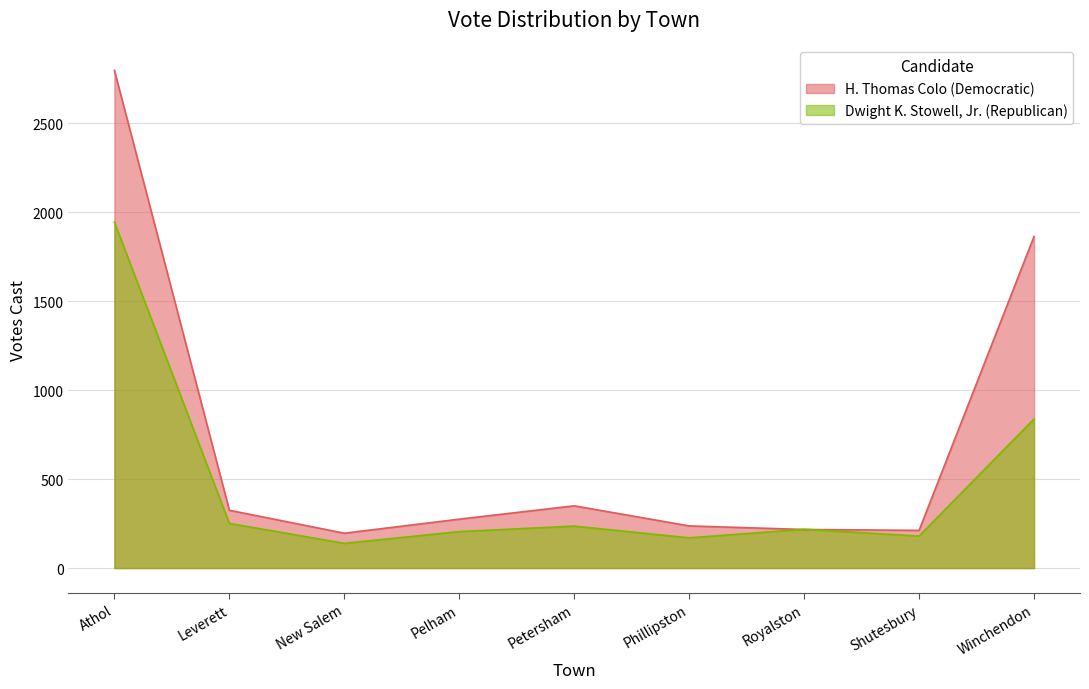

How many data points does each series have?

9